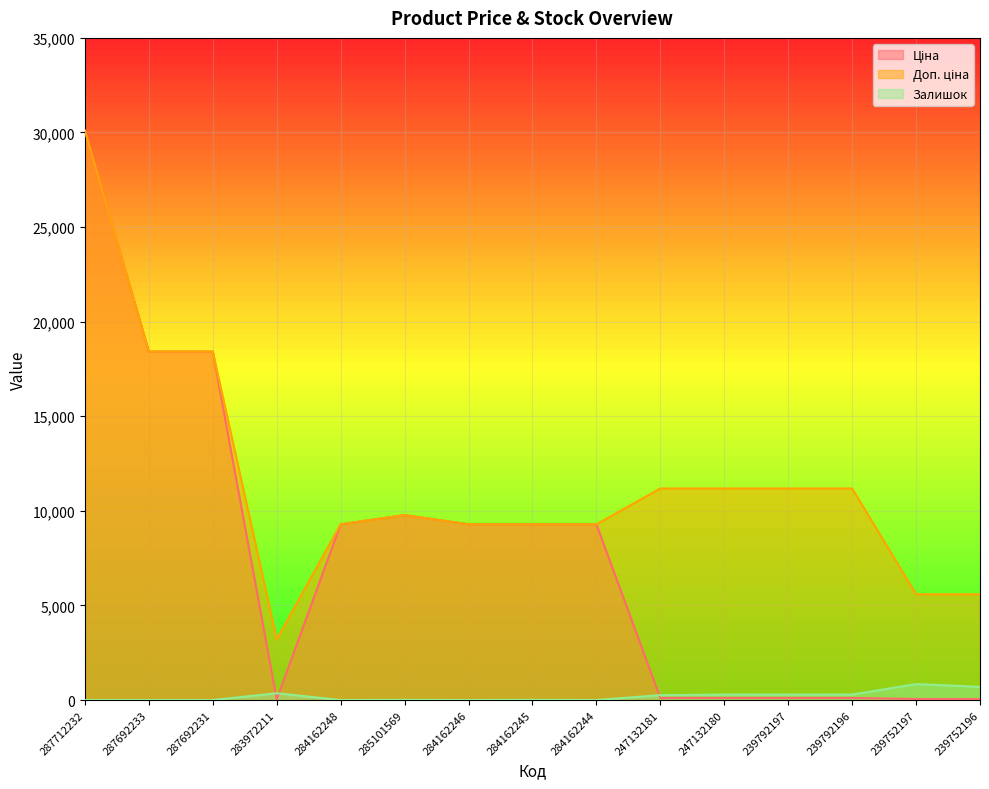

The value of Ціна at 239752196 is 55.9. True or false?

True